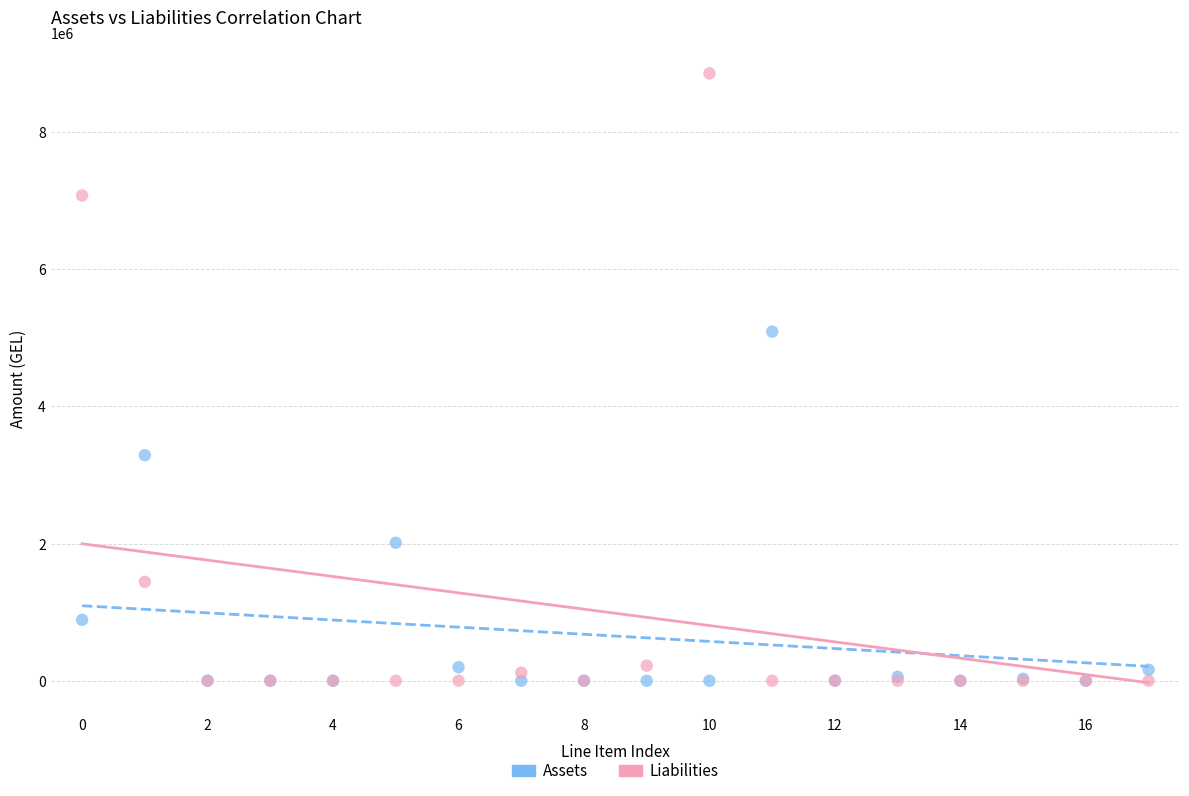

What are all the series names shown in the legend?

Assets, Liabilities